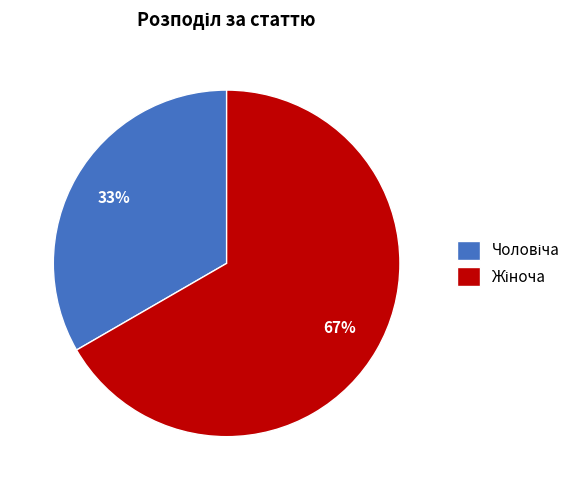

Is there any slice that represents more than half of the pie?

Yes